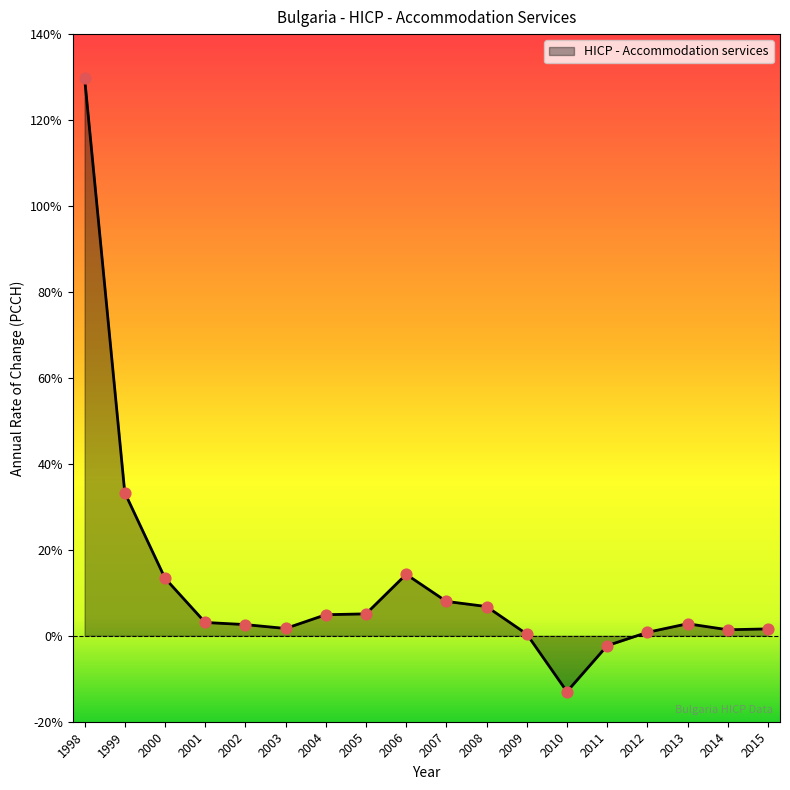

What is the change in value from 2008 to 2012?

-6.0